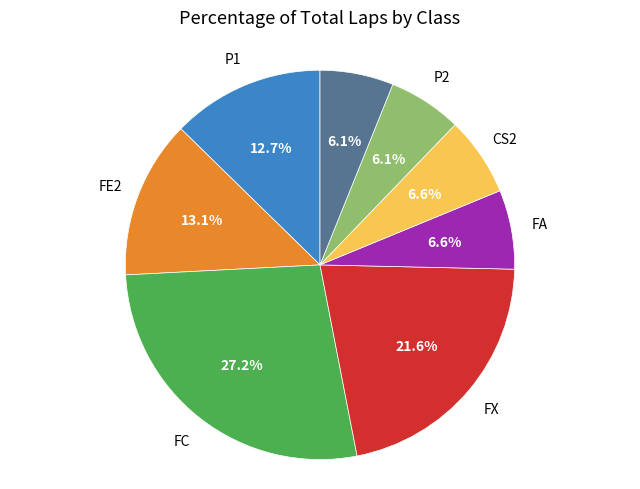

Is there any slice that represents more than half of the pie?

No